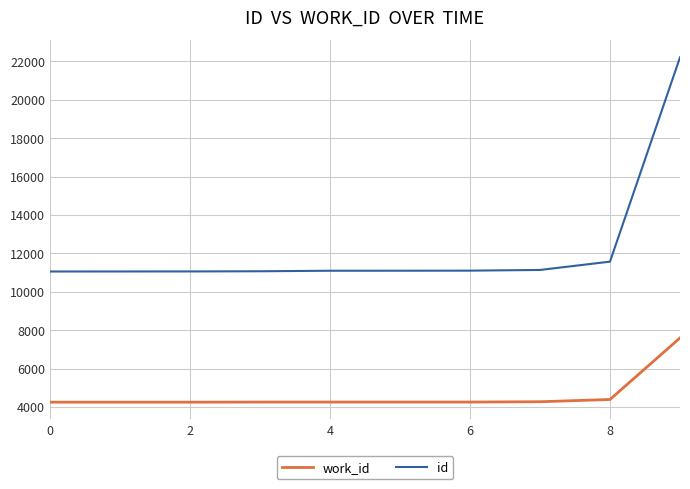

Which series has the largest range (max minus min)?

id